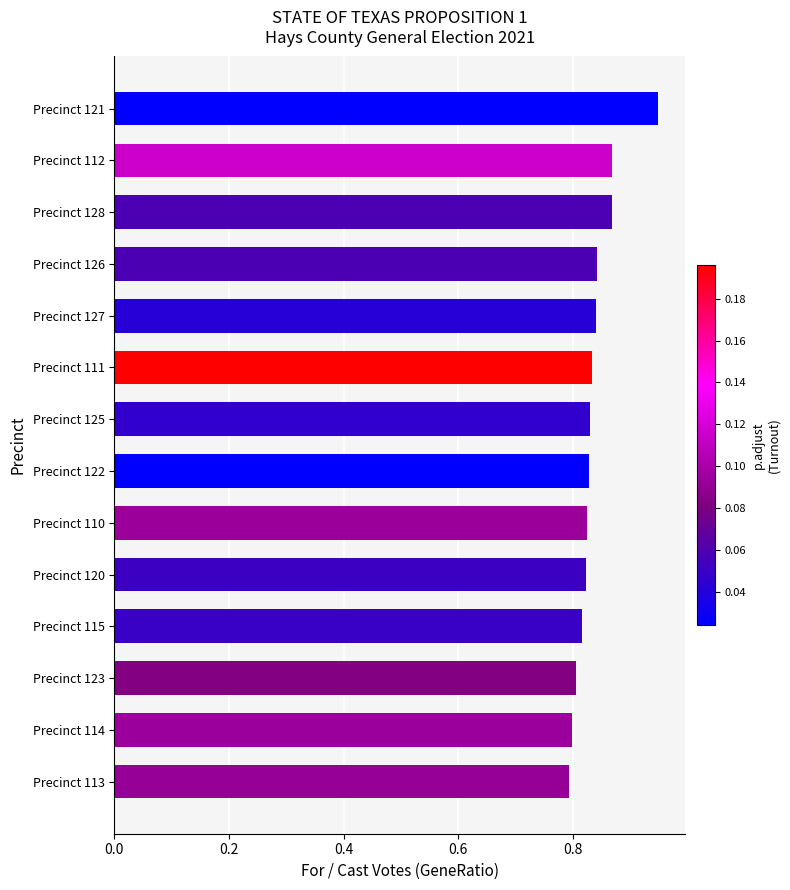

The chart shows a value of 1.1 at Precinct 120. True or false?

False